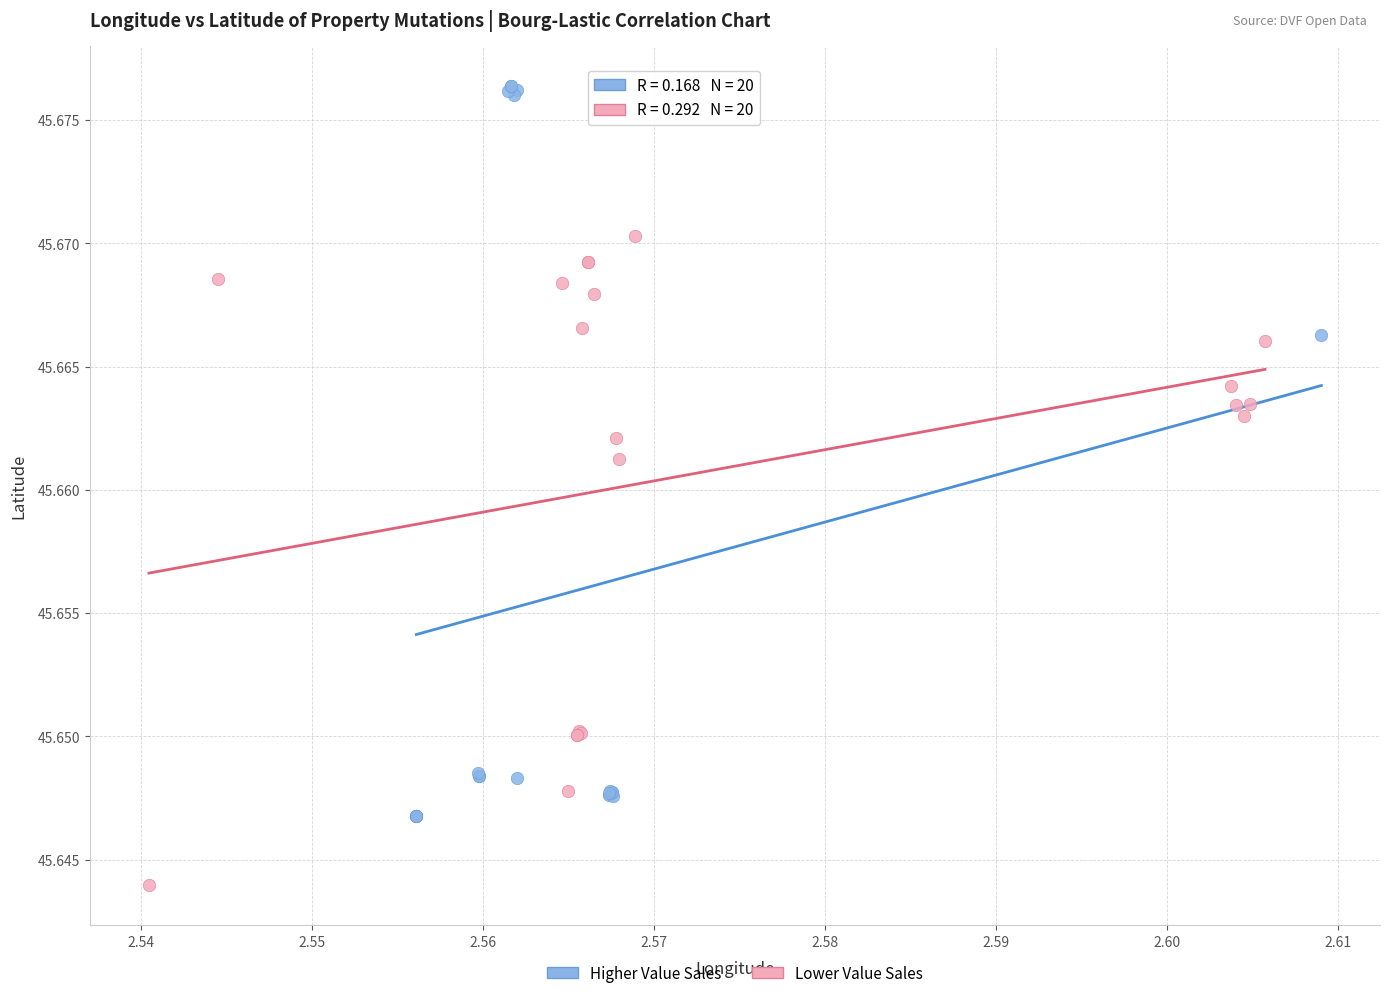

Which series reaches the minimum Y coordinate?

Lower Value Sales